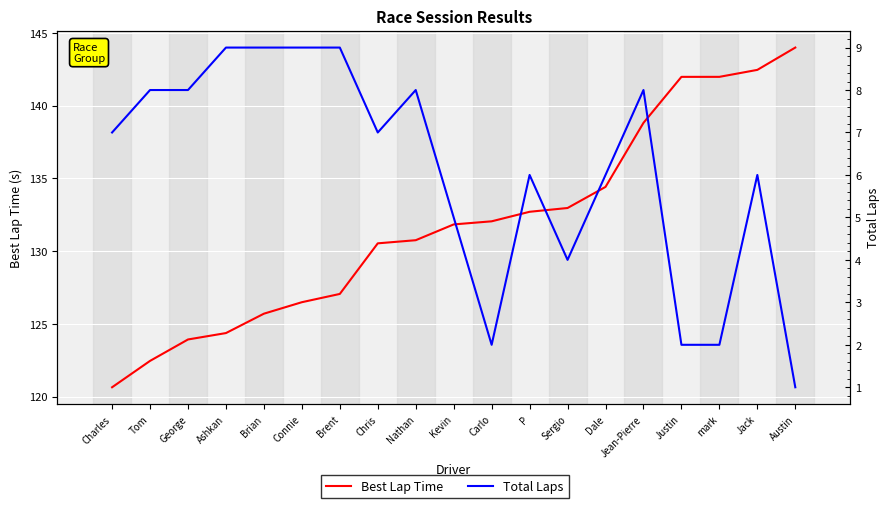

Reading left to right, list all the values displayed in this chart.

Best Lap Time: 120.6	122.5	123.9	124.4	125.7	126.5	127.1	130.5	130.8	131.8	132.1	132.7	133.0	134.4	138.8	142.0	142.0	142.5	144.0
Total Laps: 7.0	8.0	8.0	9.0	9.0	9.0	9.0	7.0	8.0	5.0	2.0	6.0	4.0	6.0	8.0	2.0	2.0	6.0	1.0